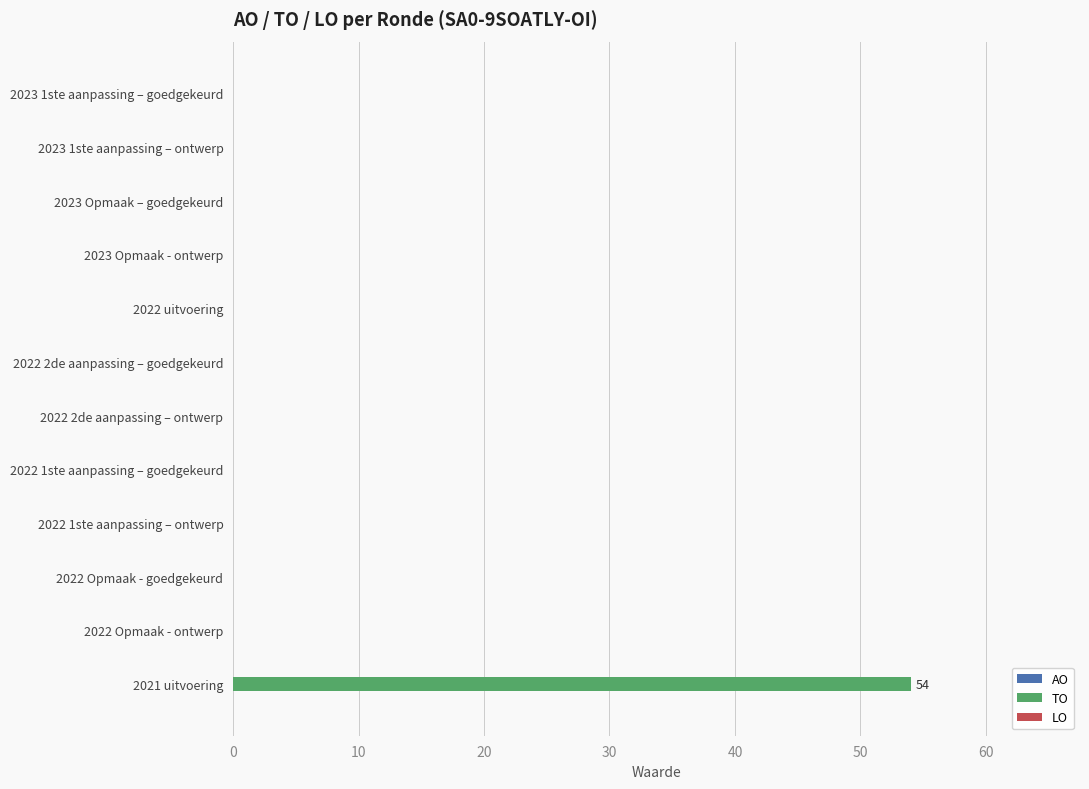

Between 2021 uitvoering and 2022 Opmaak - ontwerp, which is larger?

2021 uitvoering